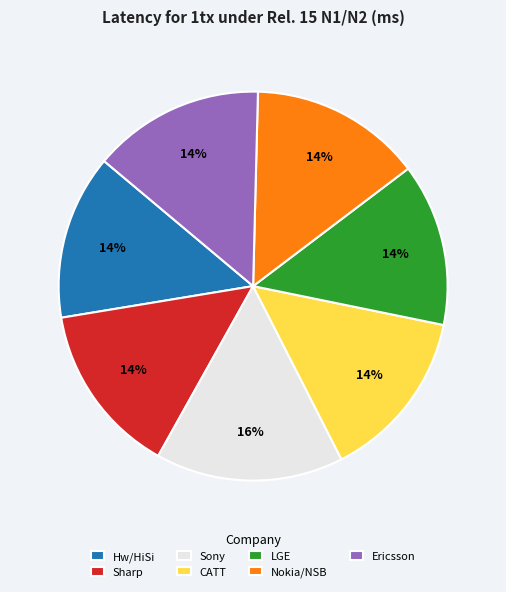

To the nearest percent, what portion does LGE represent?

14%